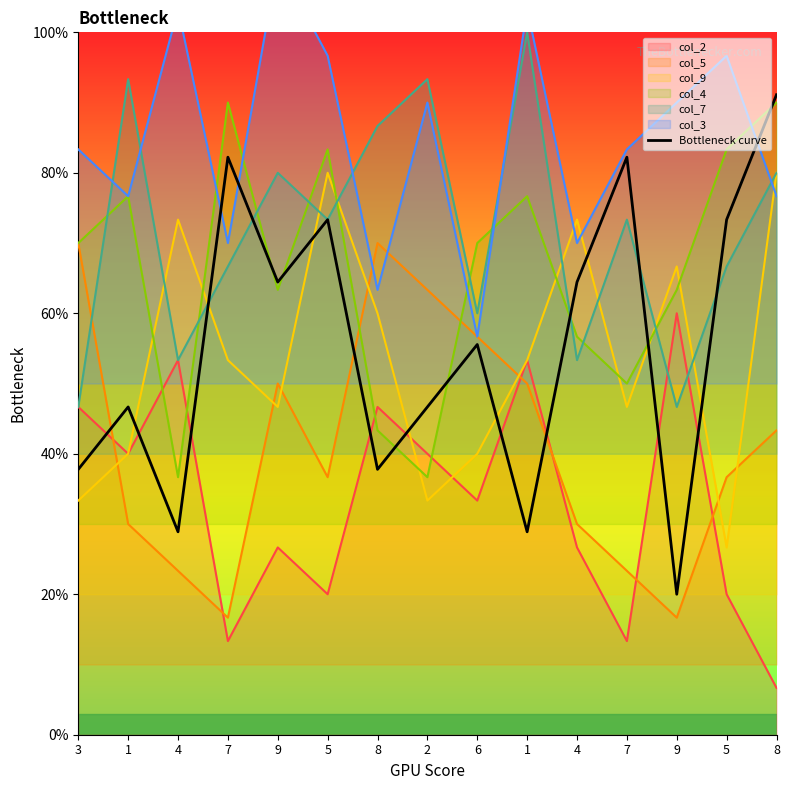

What is the label of the 10th point from the left?

1